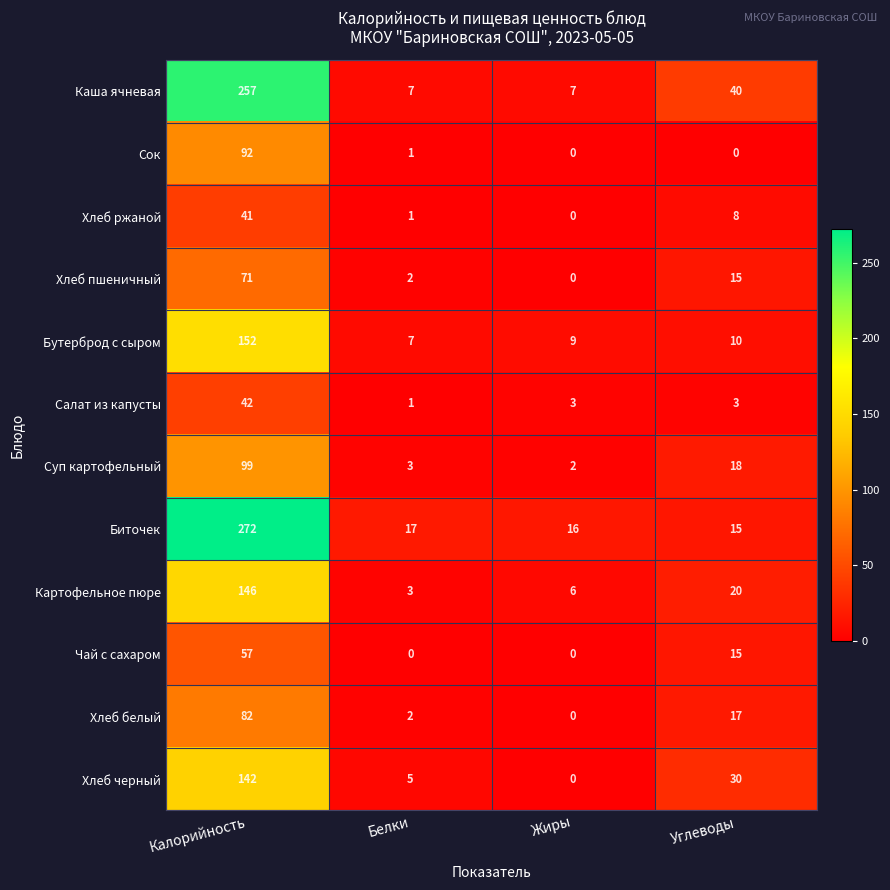

How many categories are shown in the chart?

4